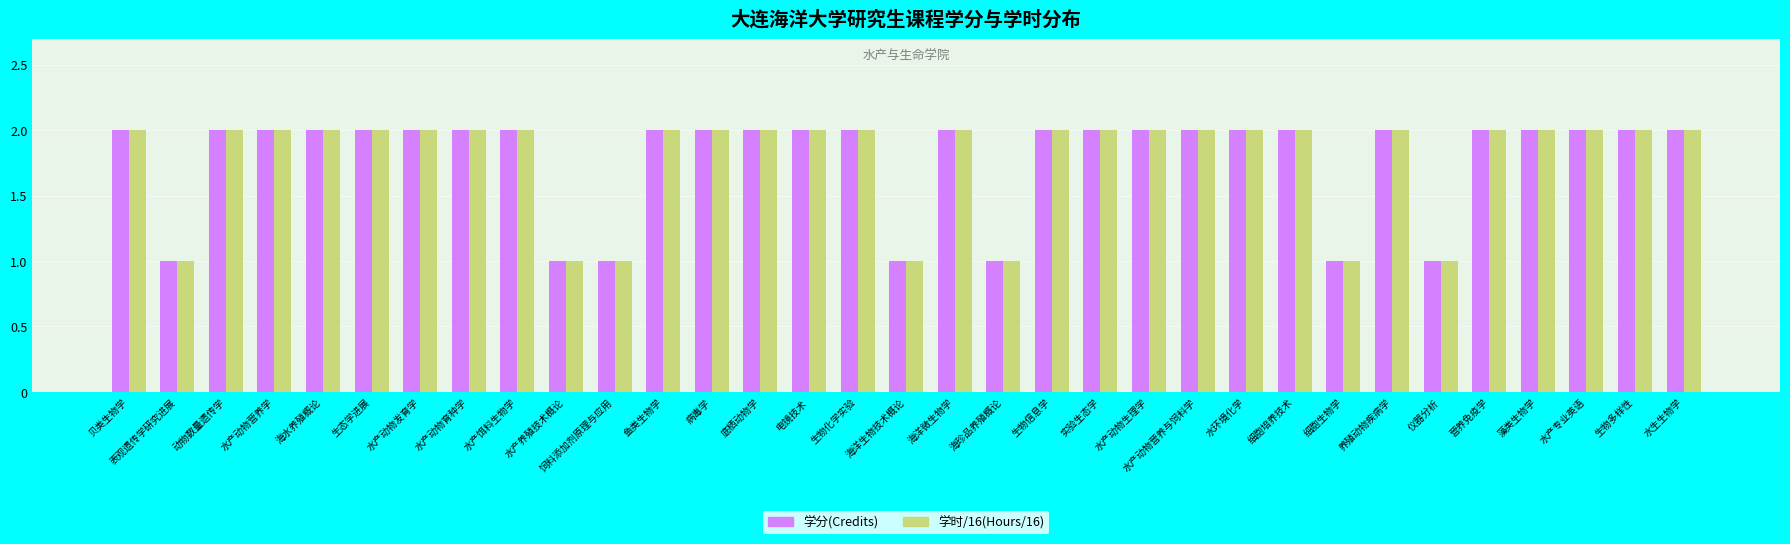

What is the minimum value shown in the chart?

1